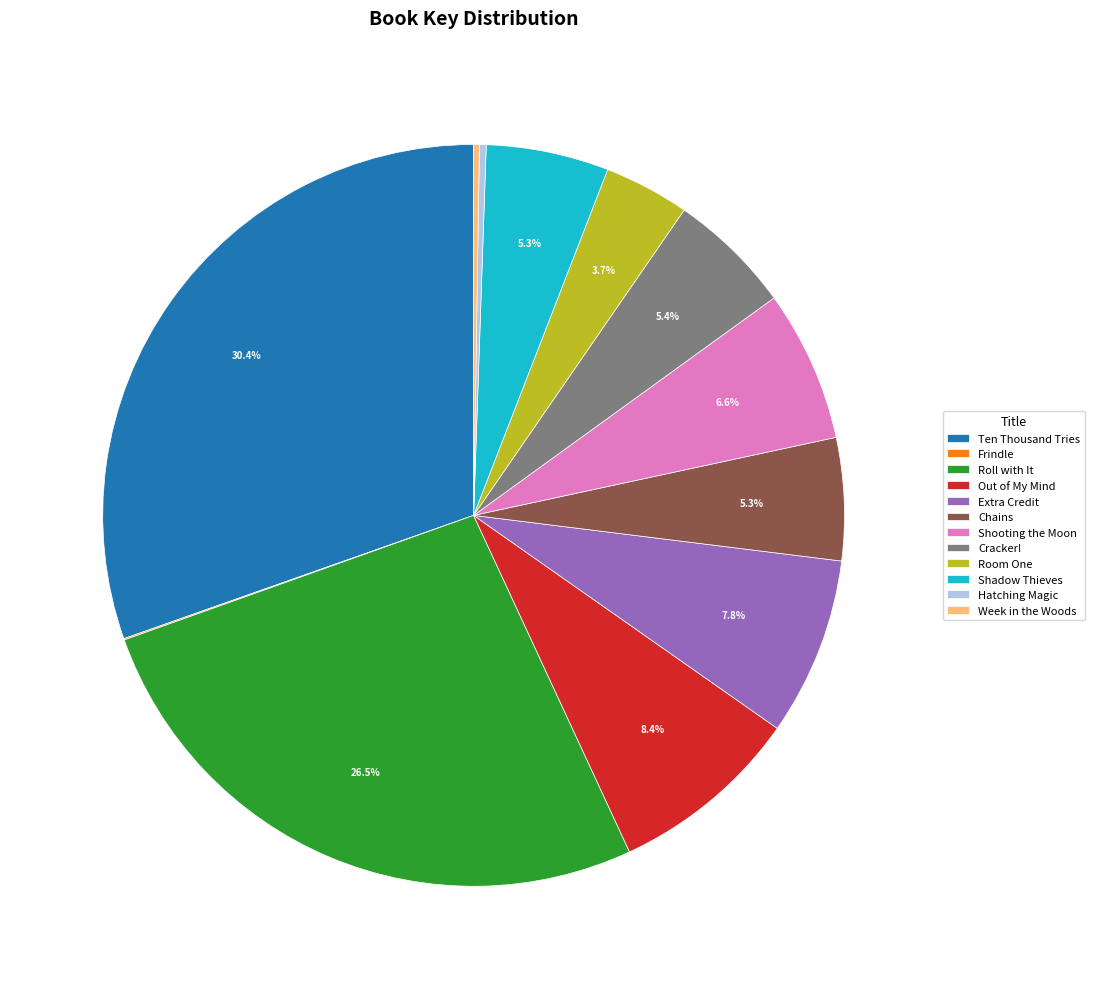

The Extra Credit slice represents 23% of the pie. True or false?

False